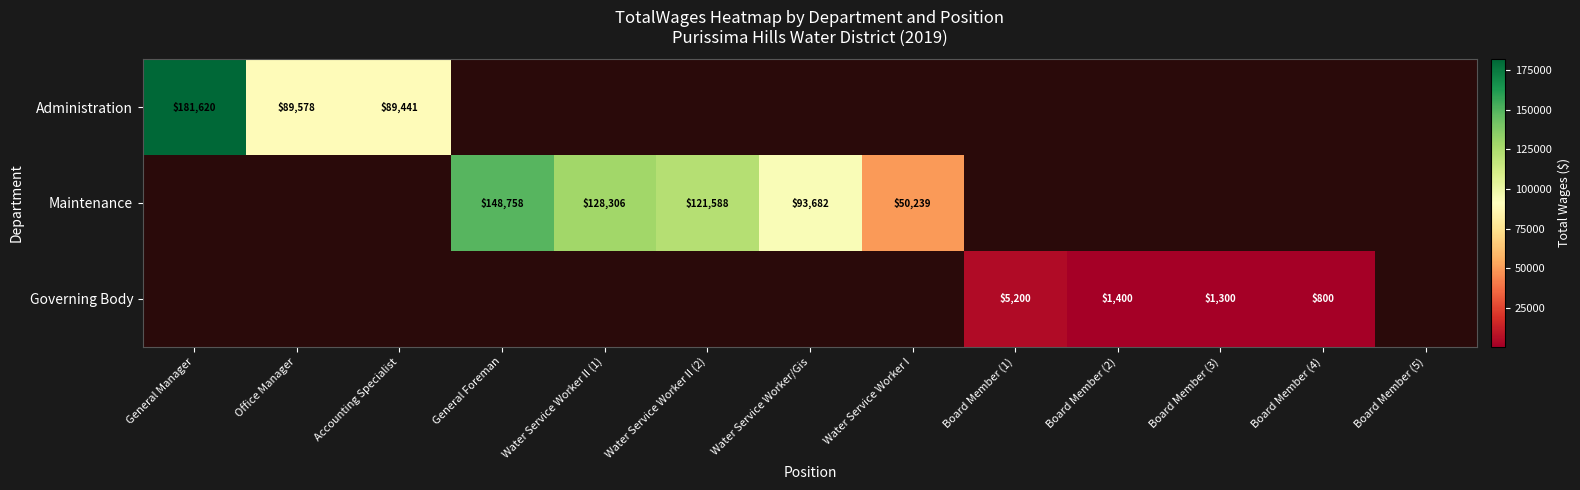

The Administration series shows 56107 at Office Manager. True or false?

False